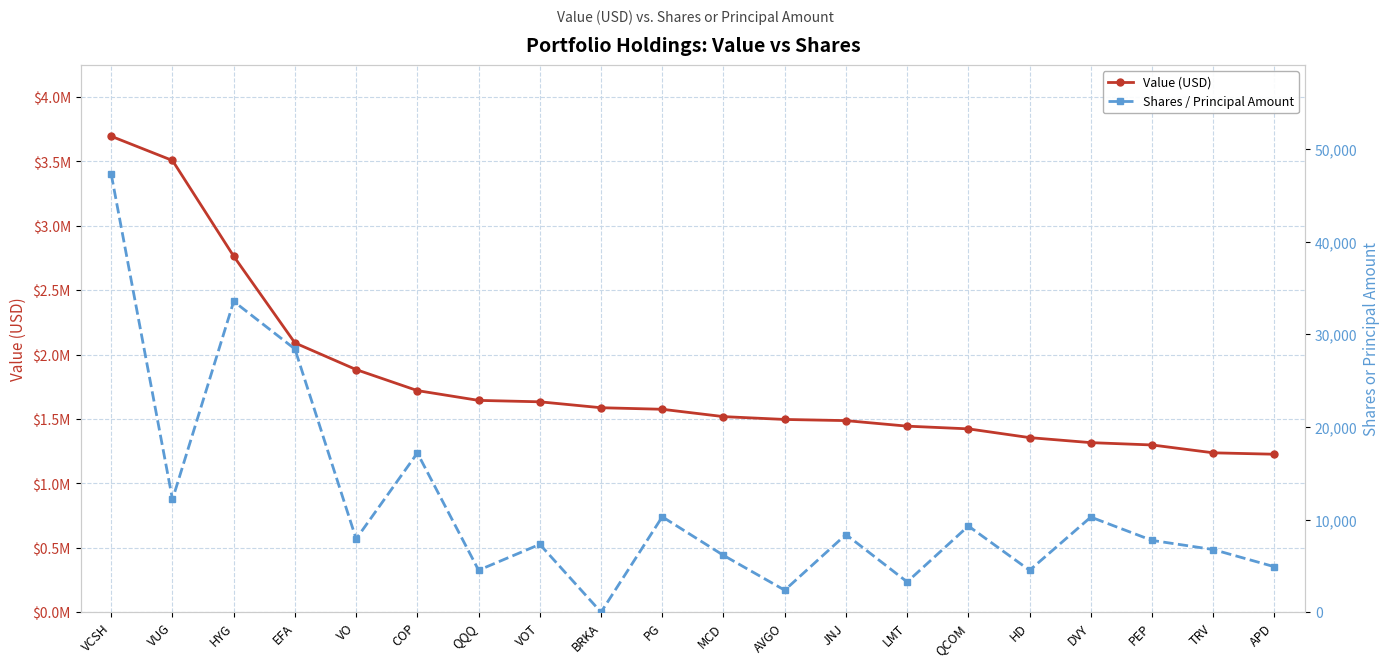

Where is the first local maximum for Shares / Principal Amount?

HYG